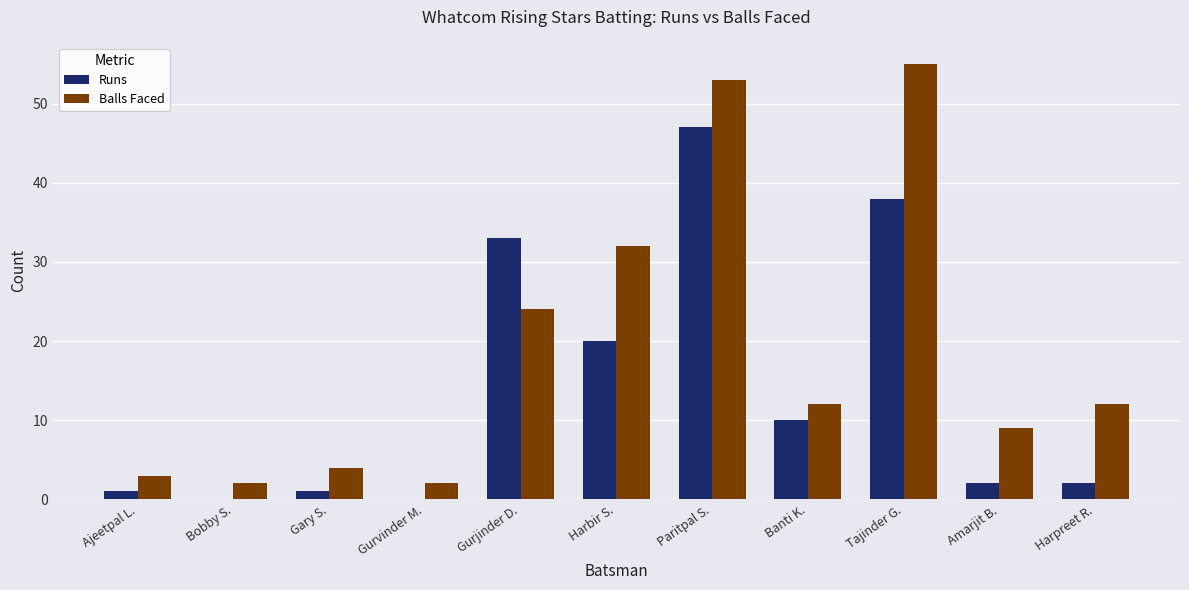

Which series has the largest total across all categories?

Balls Faced